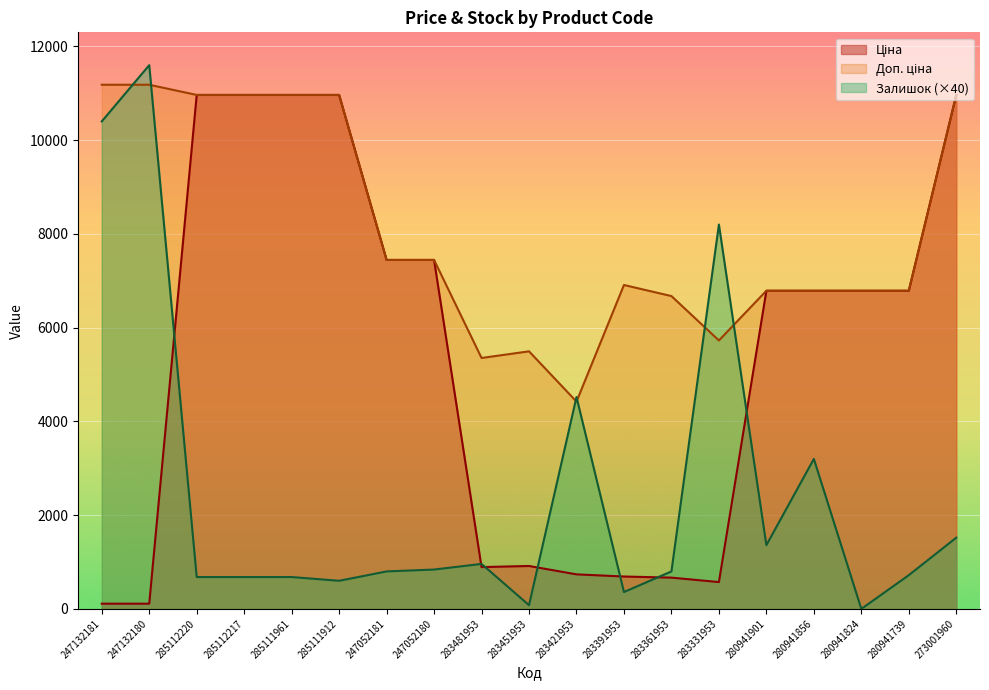

What is the difference between the highest and lowest values at 285111961?

10284.4